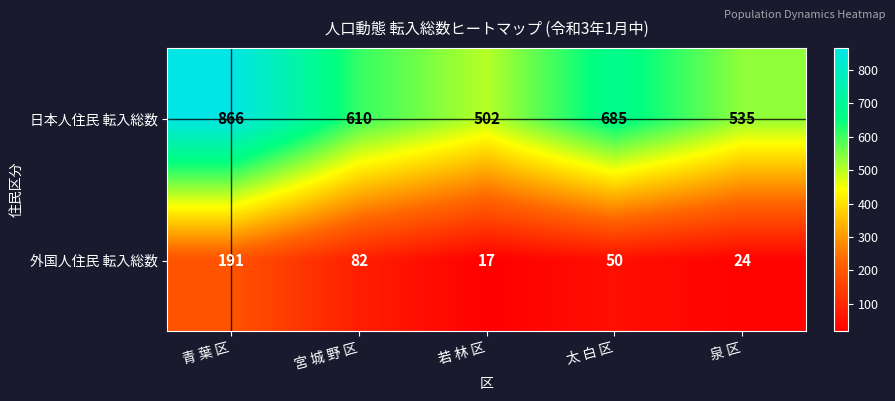

How many data points does each series have?

5